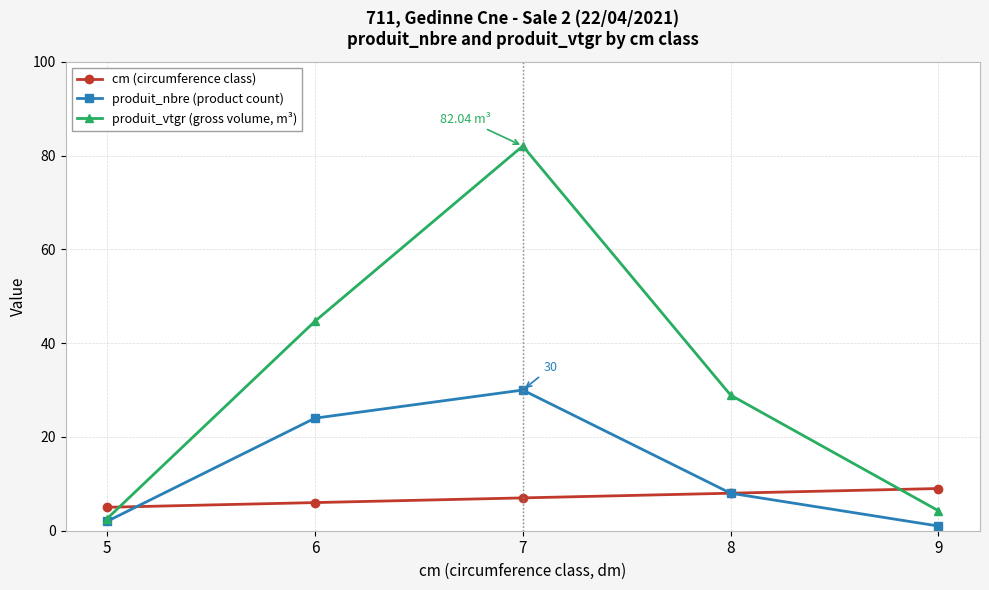

At how many categories does at least one series exceed 11?

3